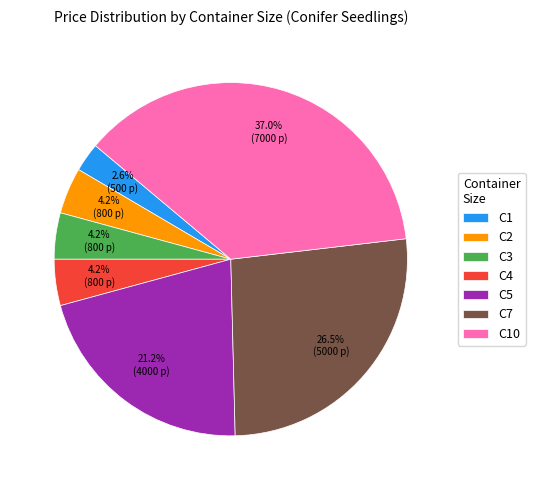

Is С4 the majority of the pie?

No